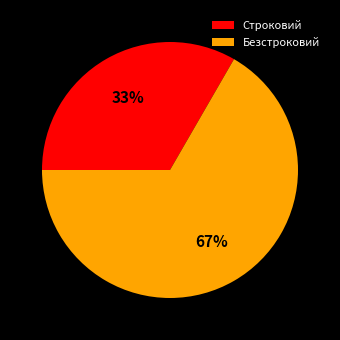

Do Безстроковий and Строковий together represent more than half of the pie?

Yes